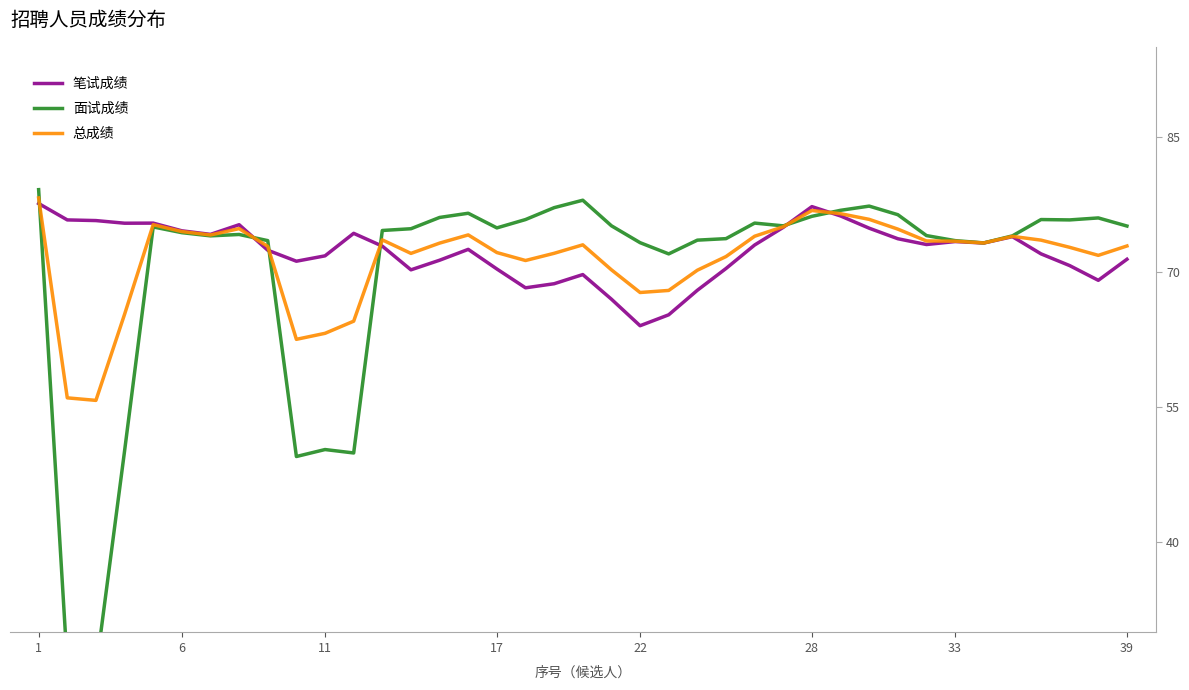

What is the average value of the 面试成绩 series?

70.1